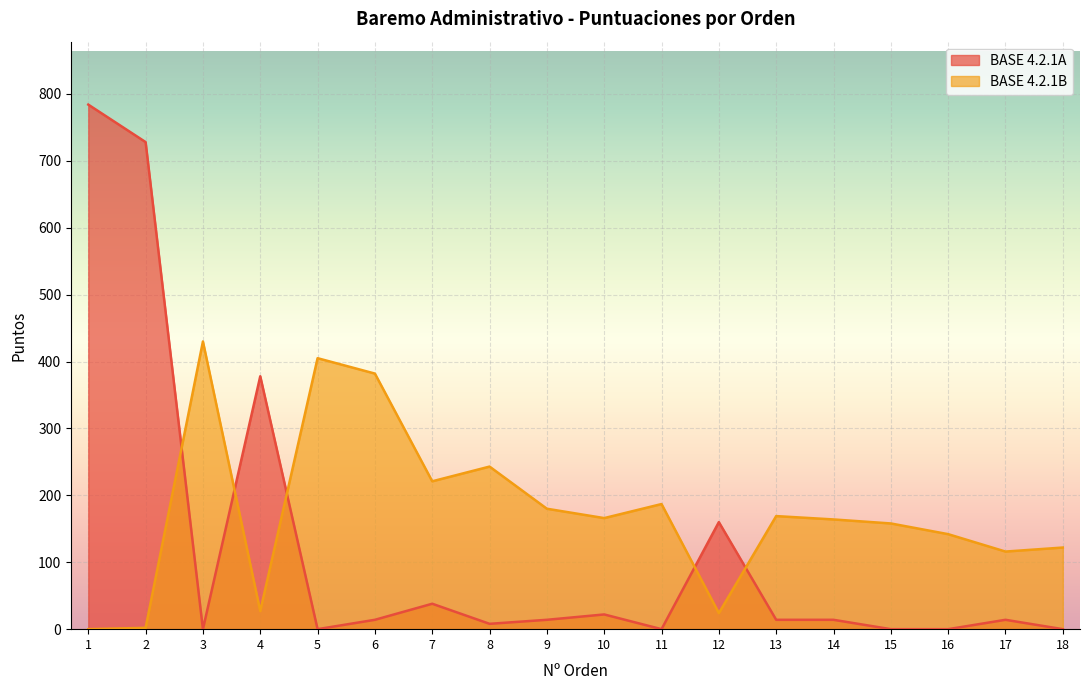

At how many categories does at least one series exceed 506?

2